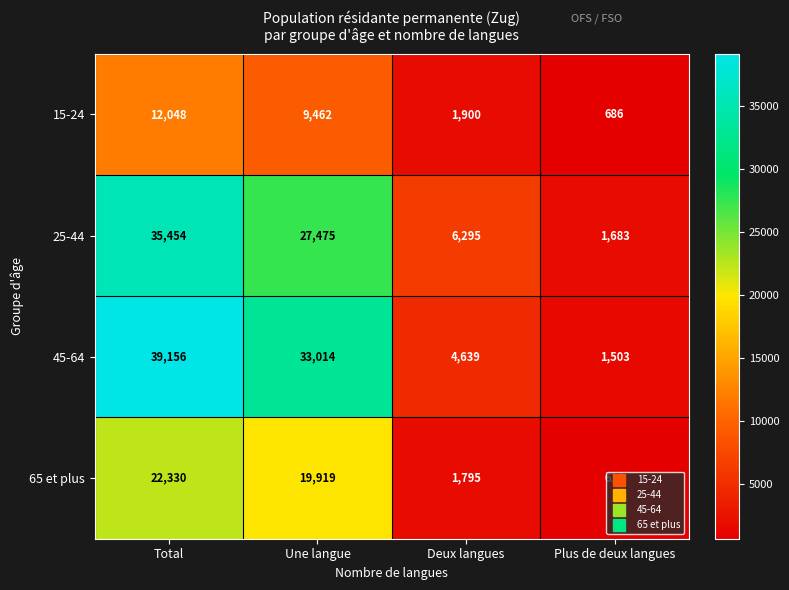

Where is 25-44 nearest to the value 18568?

Une langue